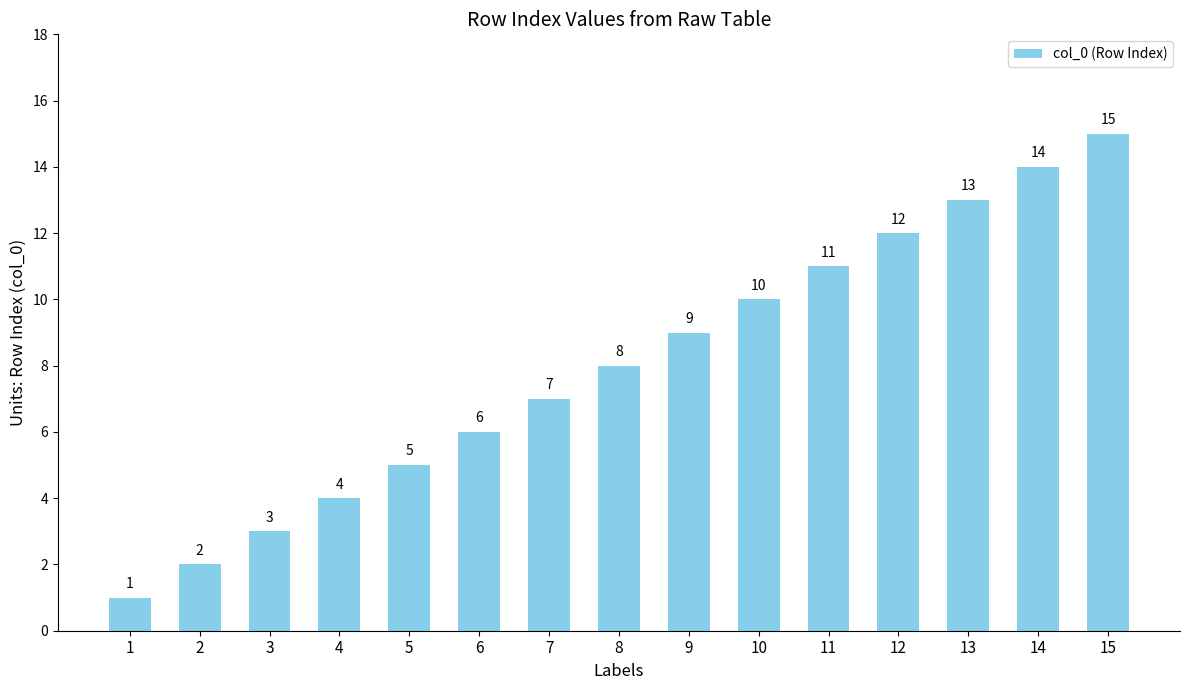

What is the average value?

8